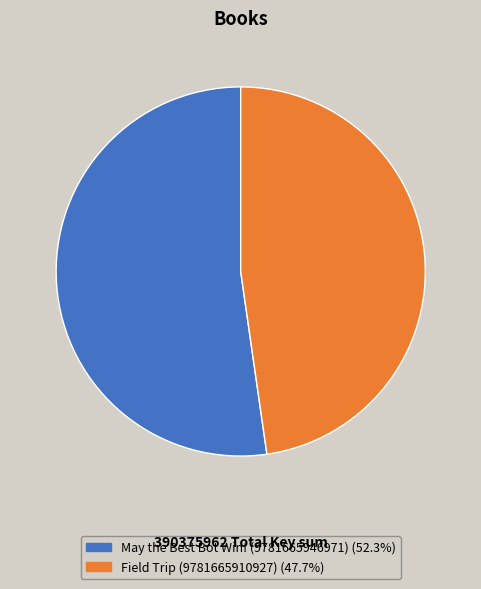

Which has a higher value, May the Best Bot Win! (9781665946971) or Field Trip (9781665910927)?

May the Best Bot Win! (9781665946971)